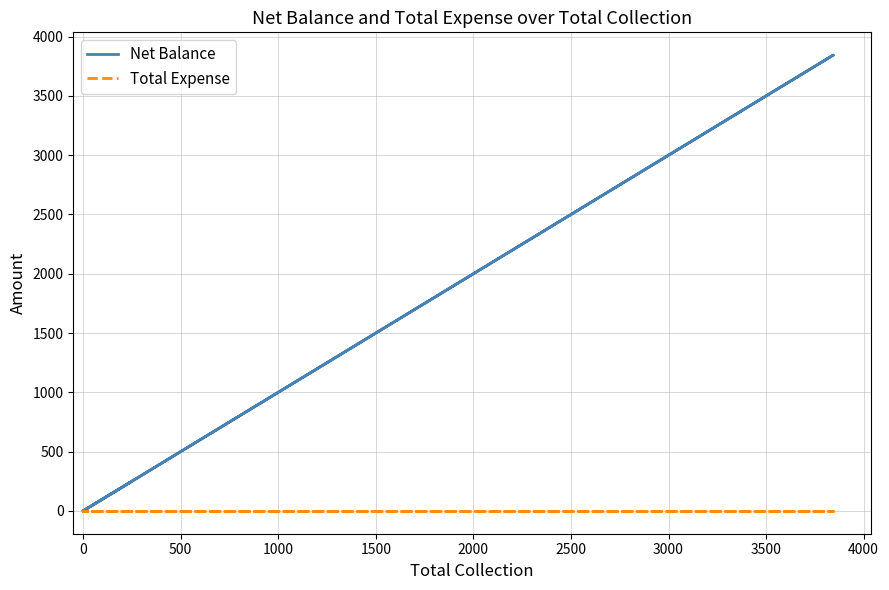

Which series changed the most between 1000 and 1500?

Net Balance